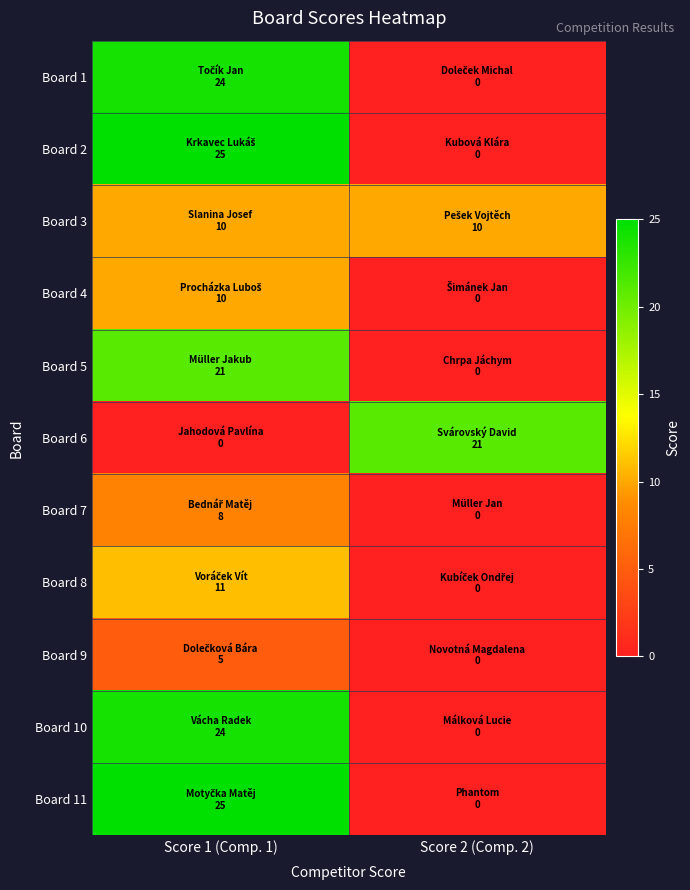

Reading left to right, list all the values displayed in this chart.

Board 1: Score 1 (Comp. 1)=24	Score 2 (Comp. 2)=0
Board 2: Score 1 (Comp. 1)=25	Score 2 (Comp. 2)=0
Board 3: Score 1 (Comp. 1)=10	Score 2 (Comp. 2)=10
Board 4: Score 1 (Comp. 1)=10	Score 2 (Comp. 2)=0
Board 5: Score 1 (Comp. 1)=21	Score 2 (Comp. 2)=0
Board 6: Score 1 (Comp. 1)=0	Score 2 (Comp. 2)=21
Board 7: Score 1 (Comp. 1)=8	Score 2 (Comp. 2)=0
Board 8: Score 1 (Comp. 1)=11	Score 2 (Comp. 2)=0
Board 9: Score 1 (Comp. 1)=5	Score 2 (Comp. 2)=0
Board 10: Score 1 (Comp. 1)=24	Score 2 (Comp. 2)=0
Board 11: Score 1 (Comp. 1)=25	Score 2 (Comp. 2)=0